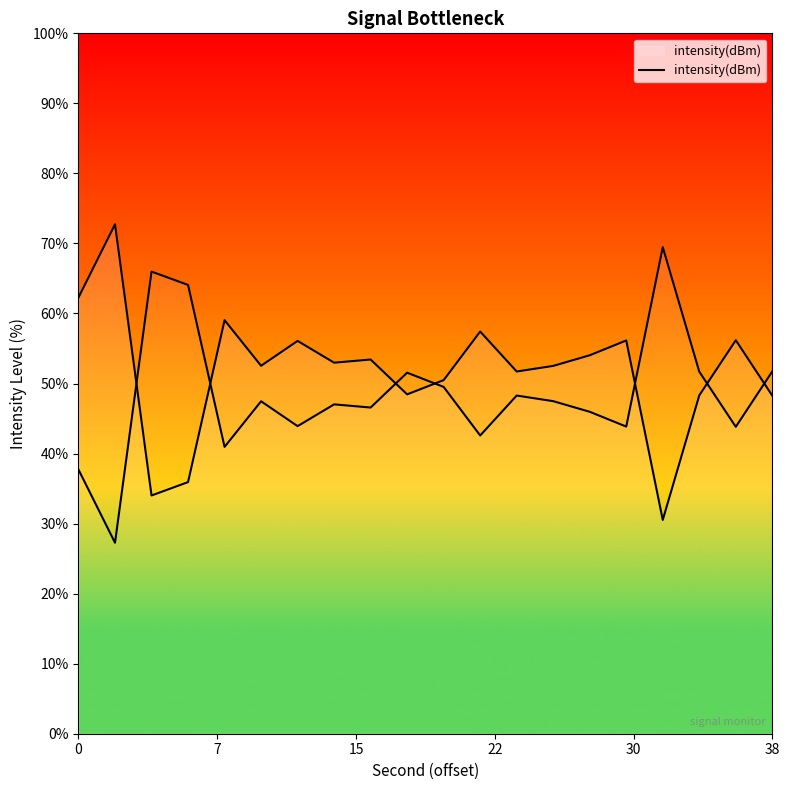

Reading left to right, transcribe all the data shown in this chart.

62.3	72.7	34.0	35.9	59.0	52.5	56.1	53.0	53.4	48.5	50.5	57.4	51.7	52.5	54.0	56.1	30.5	48.3	56.2	48.3